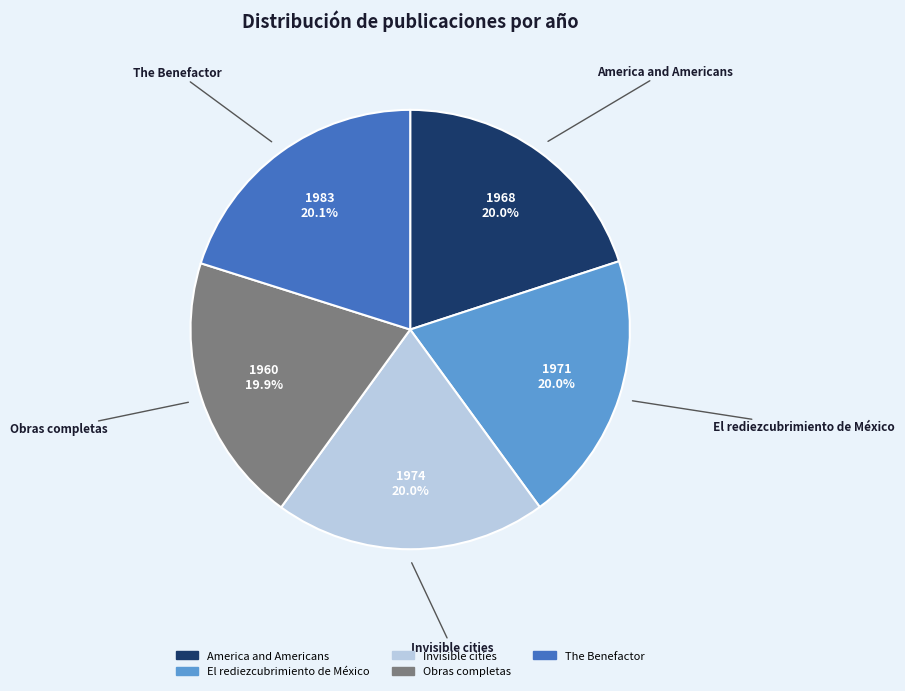

Combined, do Invisible cities and Obras completas account for over 50%?

No